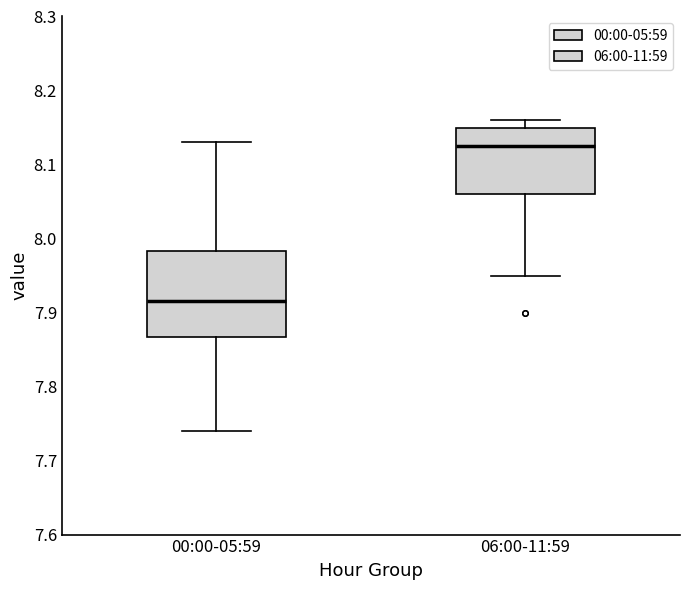

Comparing the boxes themselves (not the whiskers), which one is the tallest?

00:00-05:59